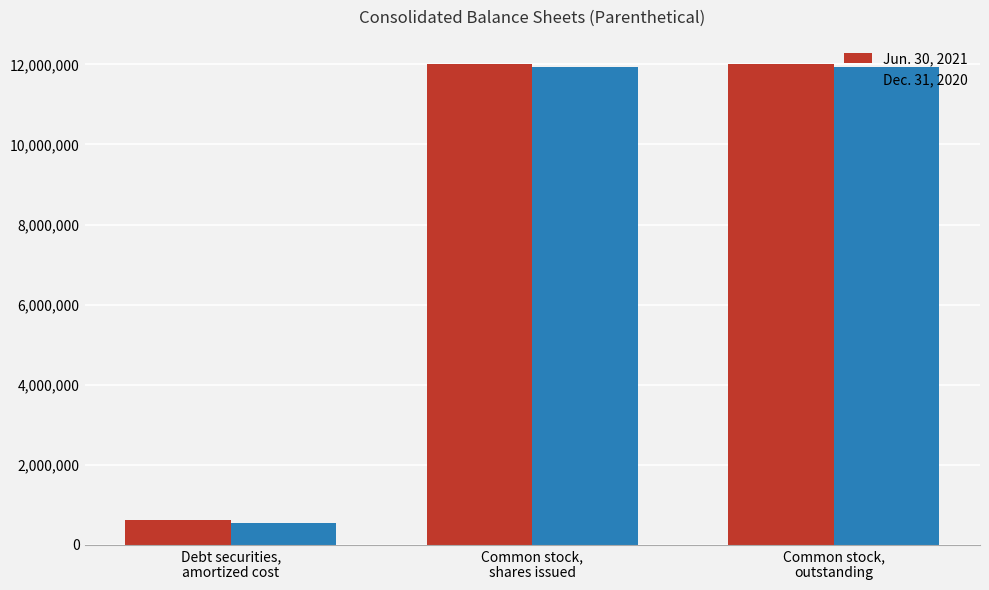

Reading left to right, transcribe all the data shown in this chart.

Jun. 30, 2021: 611827	12014933	12014933
Dec. 31, 2020: 551191	11937795	11937795